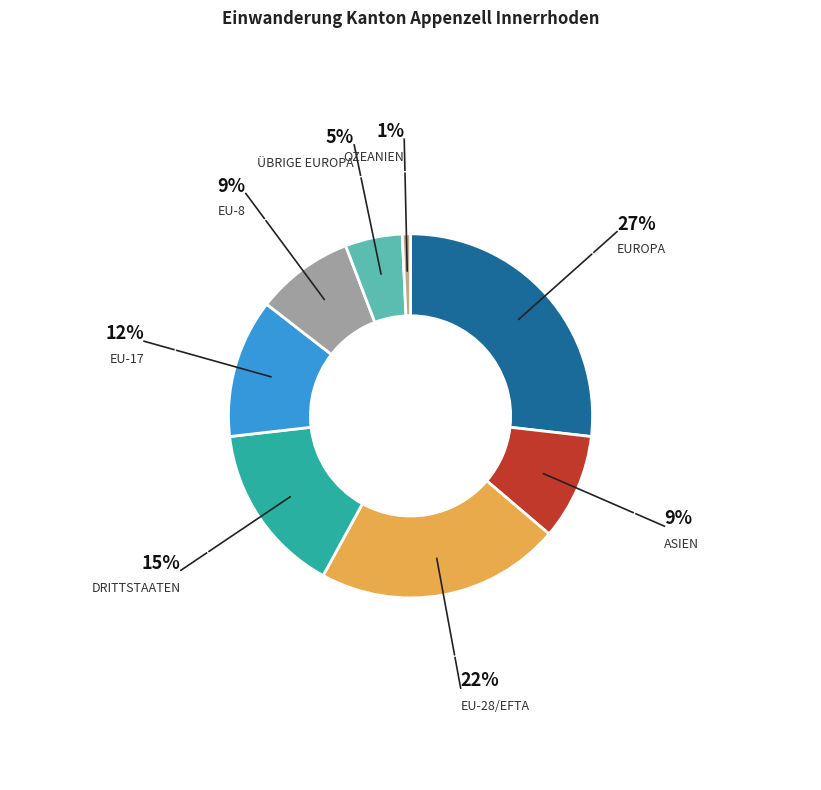

Is there any slice that represents more than half of the pie?

No